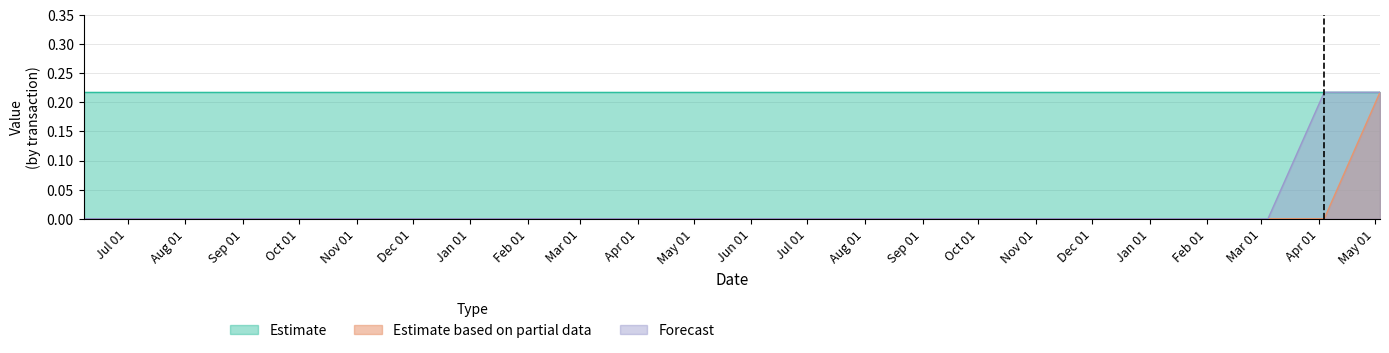

True or false: Estimate based on partial data and Forecast cross at least once.

False